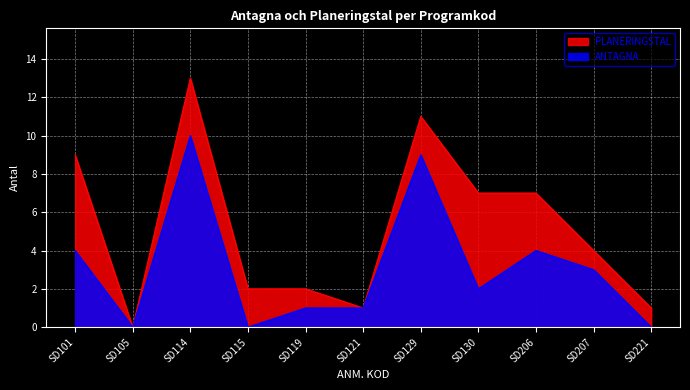

At which label is ANTAGNA closest to 5?

SD101